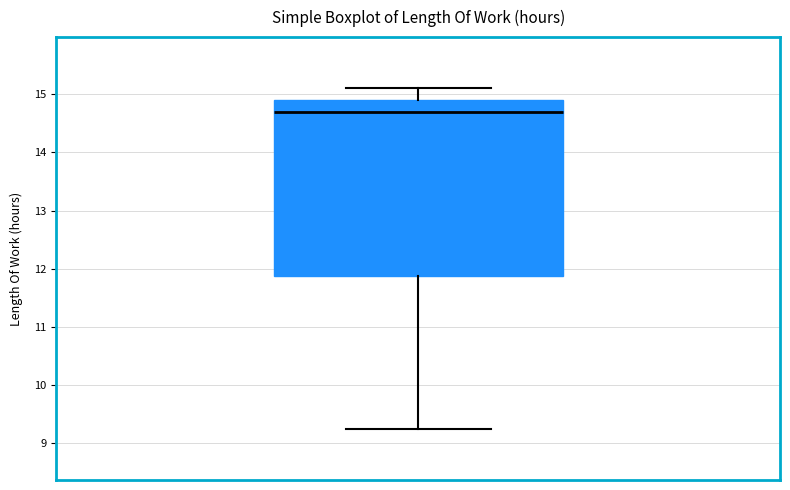

Where is the lower edge of the box on the y-axis? The values are not printed on the chart, so give them approximately, as read against the axis.

11.9